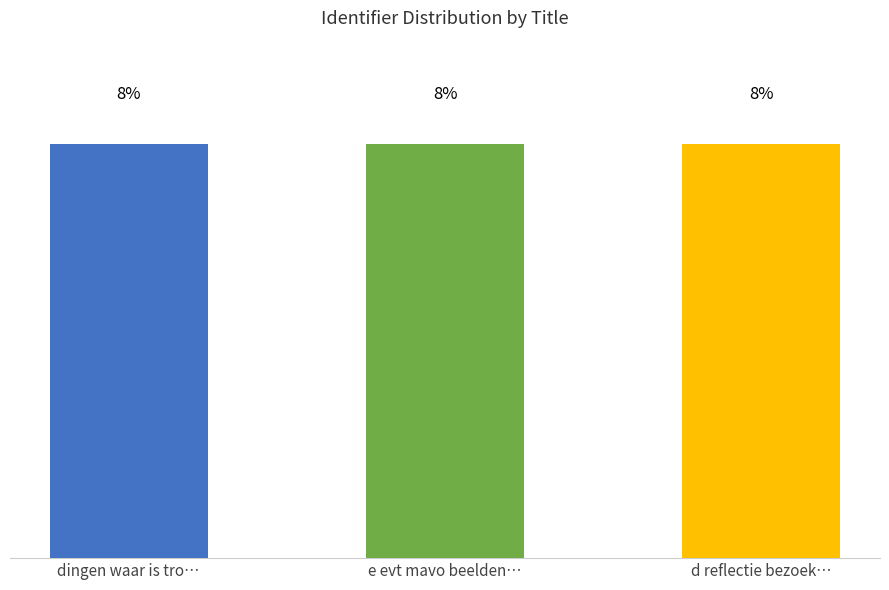

Which label corresponds to the largest value in the chart?

dingen waar is trots op ben